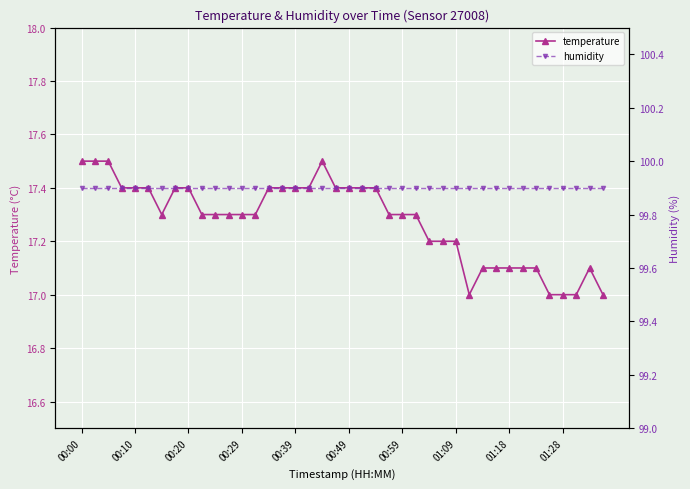

Read the temperature value at 00:39.

17.4